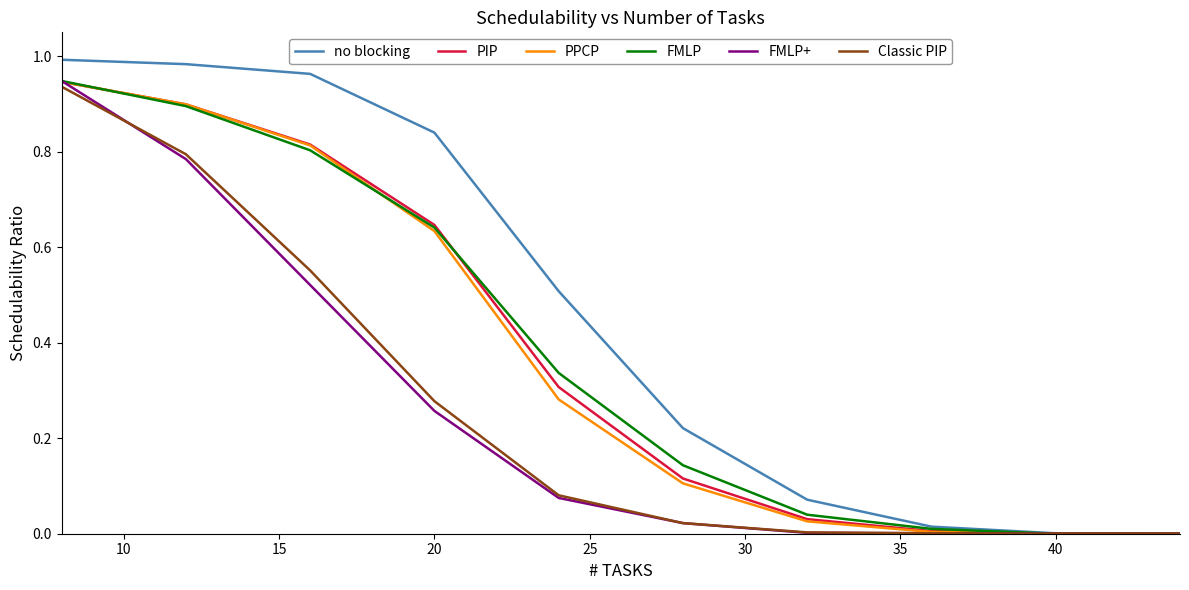

Which series has the largest total across all categories?

no blocking